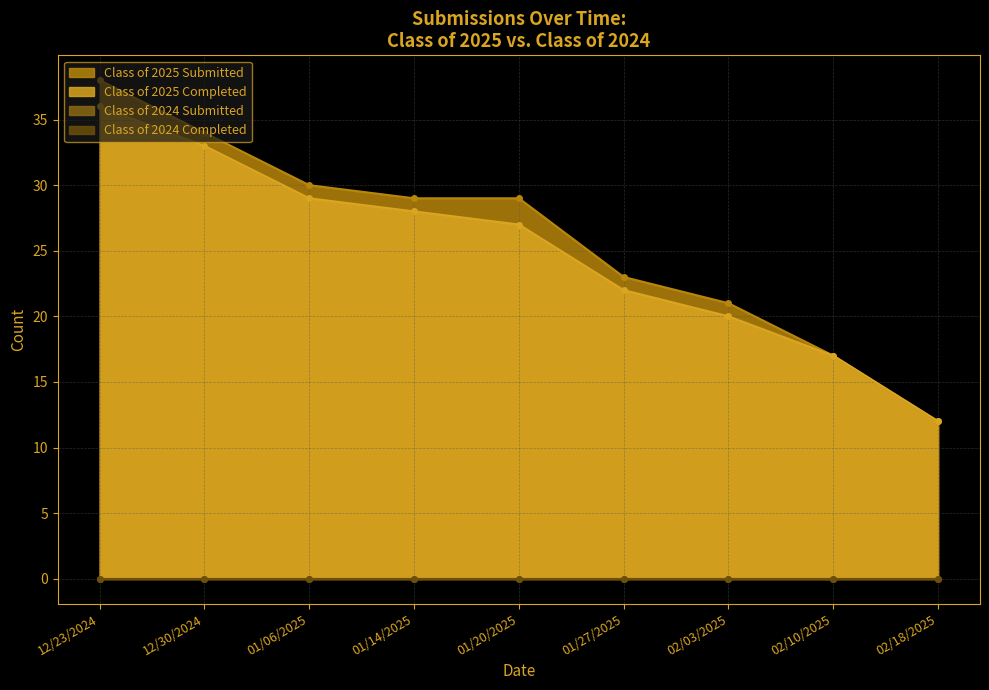

How many values in the Class of 2025 Submitted series are below 29?

4